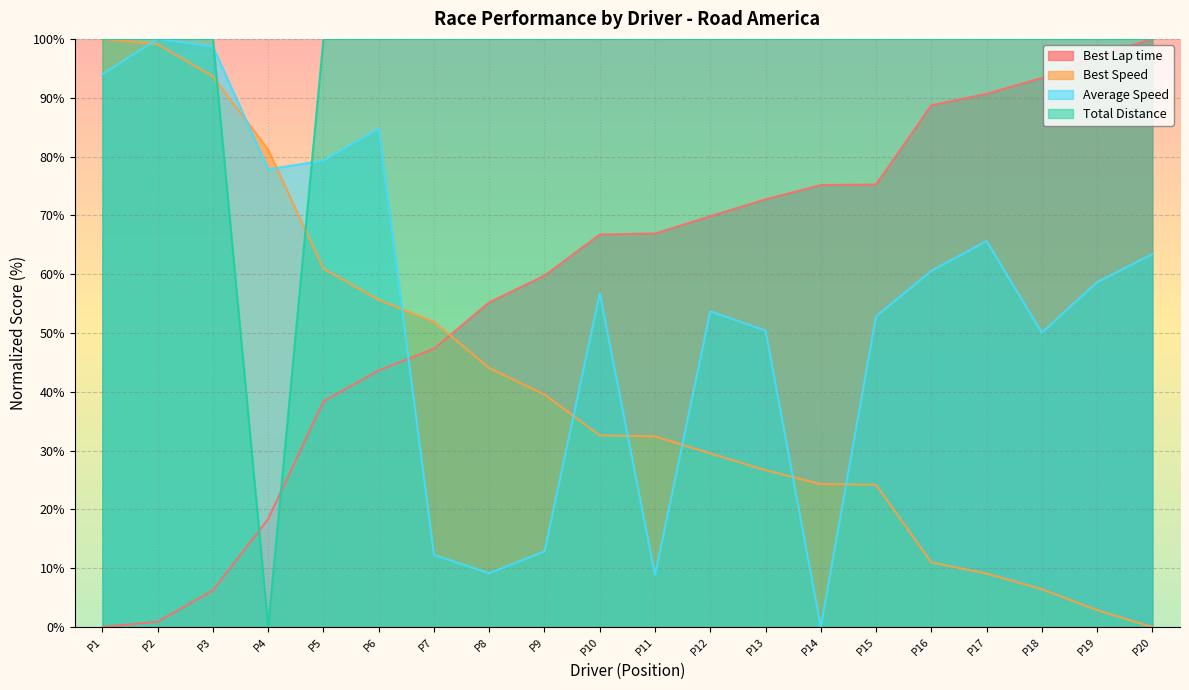

How many times do Average Speed and Total Distance cross each other?

2